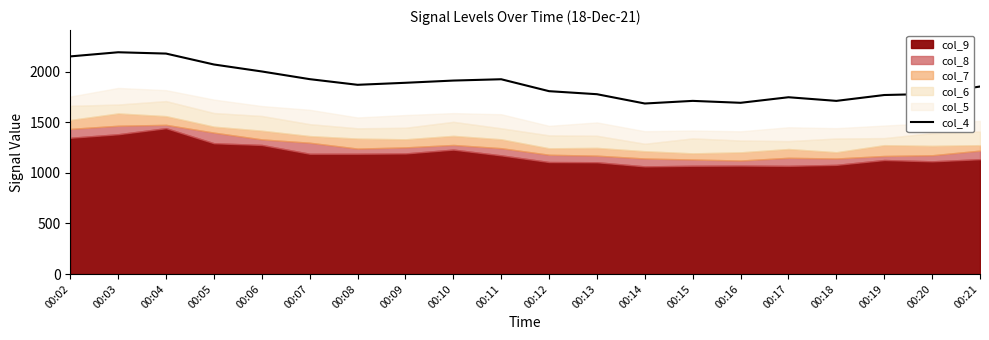

How many interior local valleys (lower than both neighbors) does the data have?

4